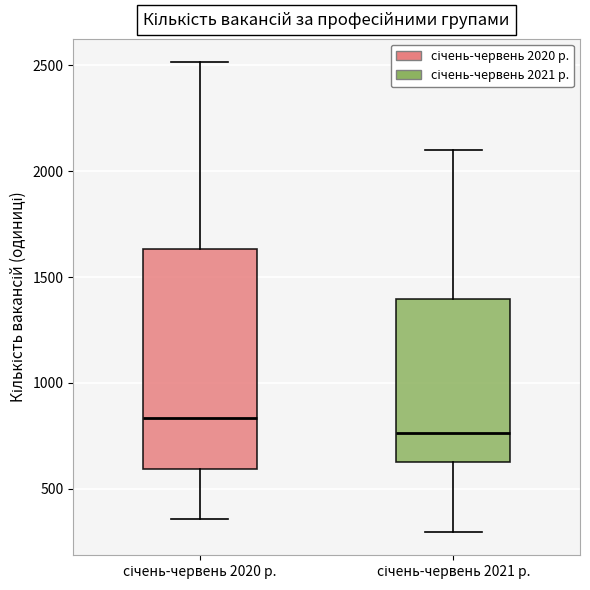

Comparing the boxes themselves (not the whiskers), which one is the tallest?

січень-червень 2020 р.